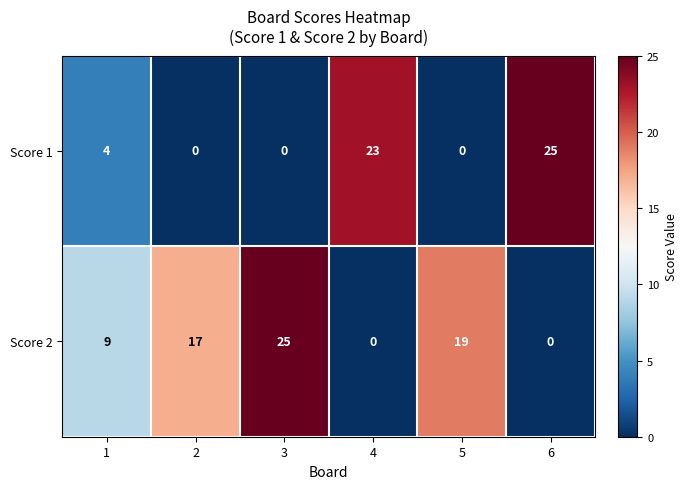

The Score 2 series shows 11 at 6. True or false?

False